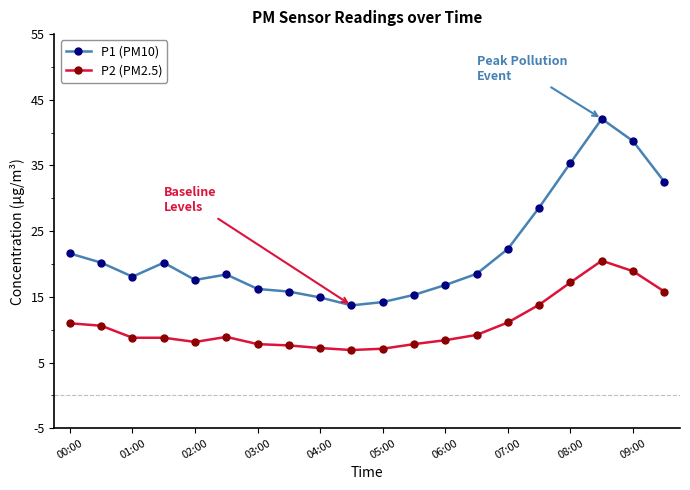

What is the value of the P1 (PM10) point at the 5th from the left?

17.6